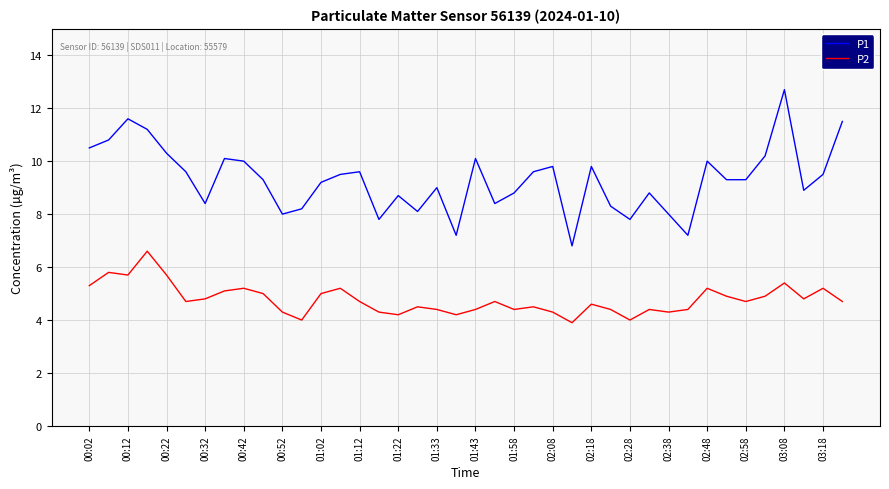

Which series has the largest total across all categories?

P1